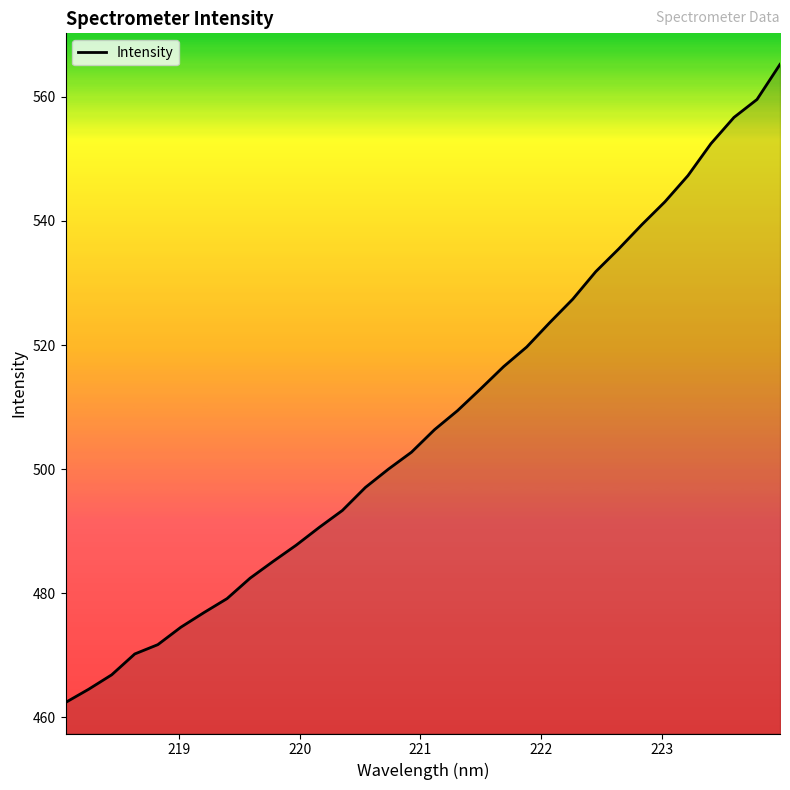

What is the smallest value displayed?

462.4